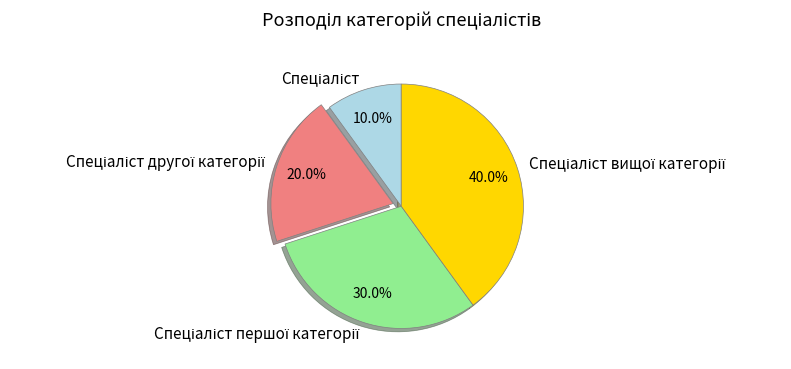

Is there any slice that represents more than half of the pie?

No